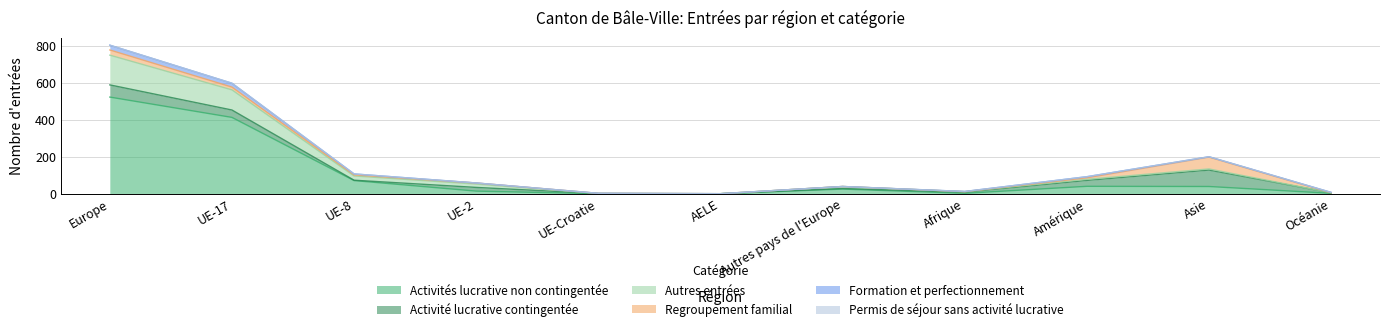

Which label corresponds to the smallest value in the chart?

UE-Croatie